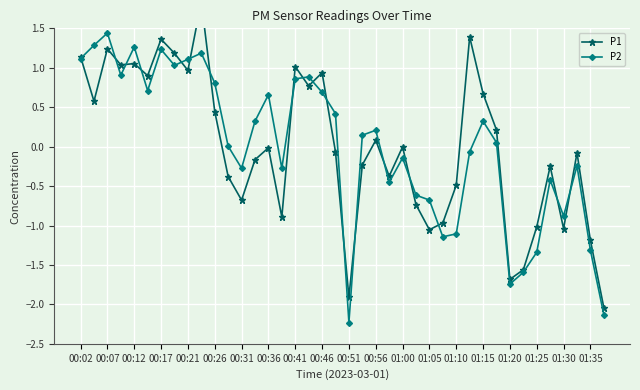

True or false: P2 has more than 0 interior local peaks.

True